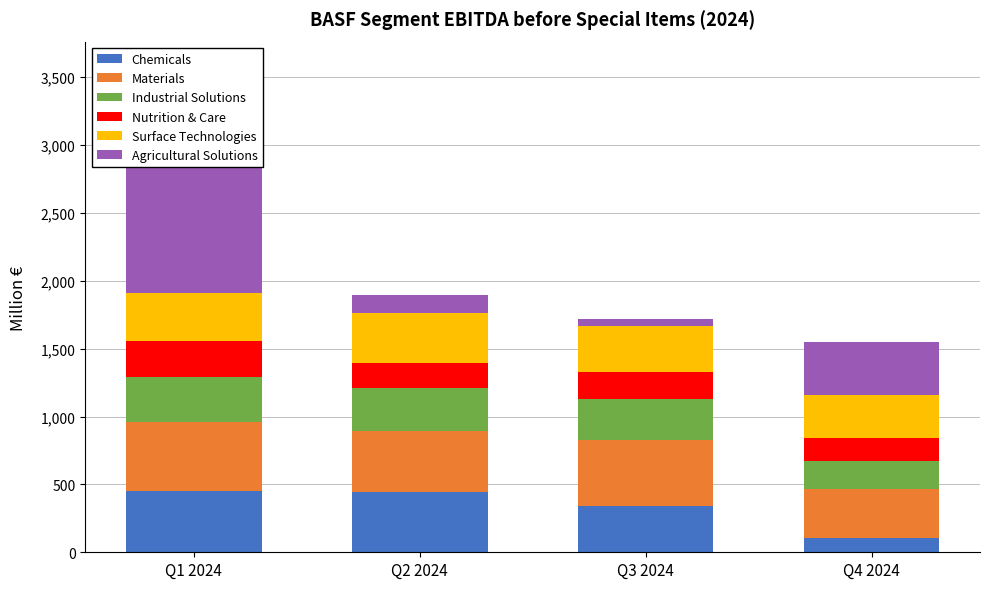

At which label does Surface Technologies first exceed 356?

Q2 2024